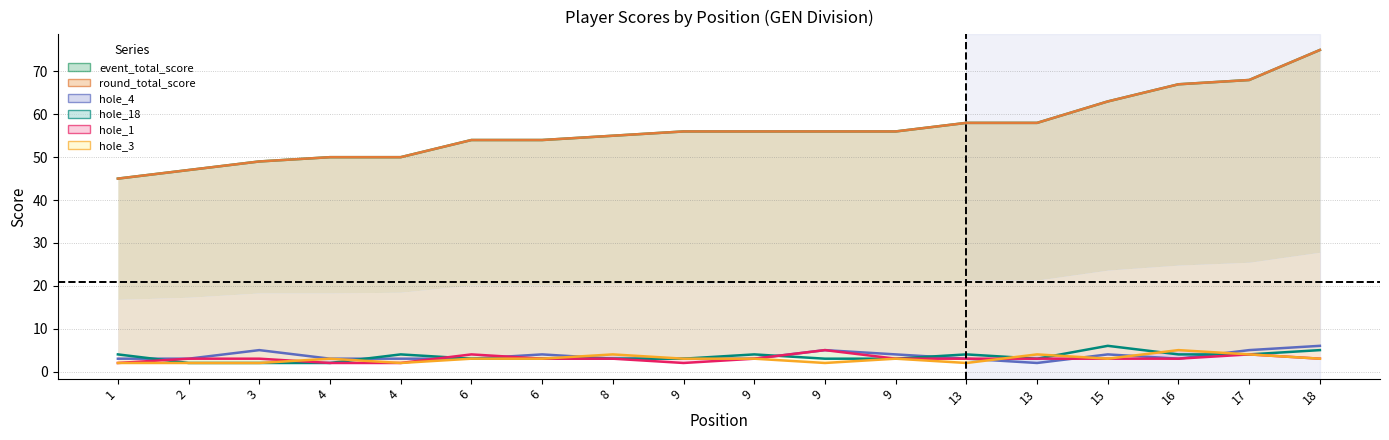

Count the hole_4 values in the range 3 to 4.

13